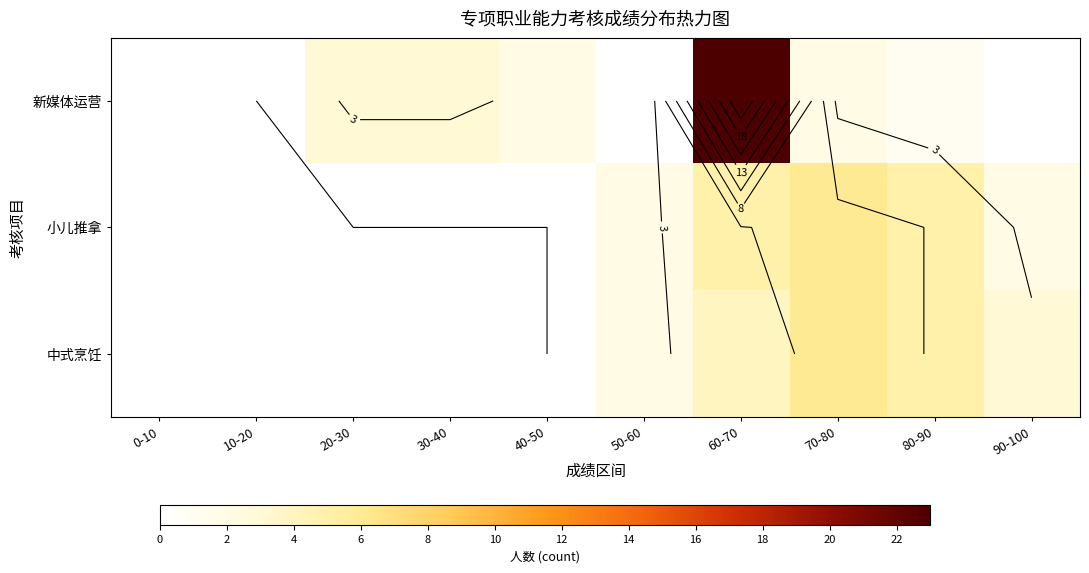

Between 80-90 and 90-100, which series saw the biggest shift?

小儿推拿